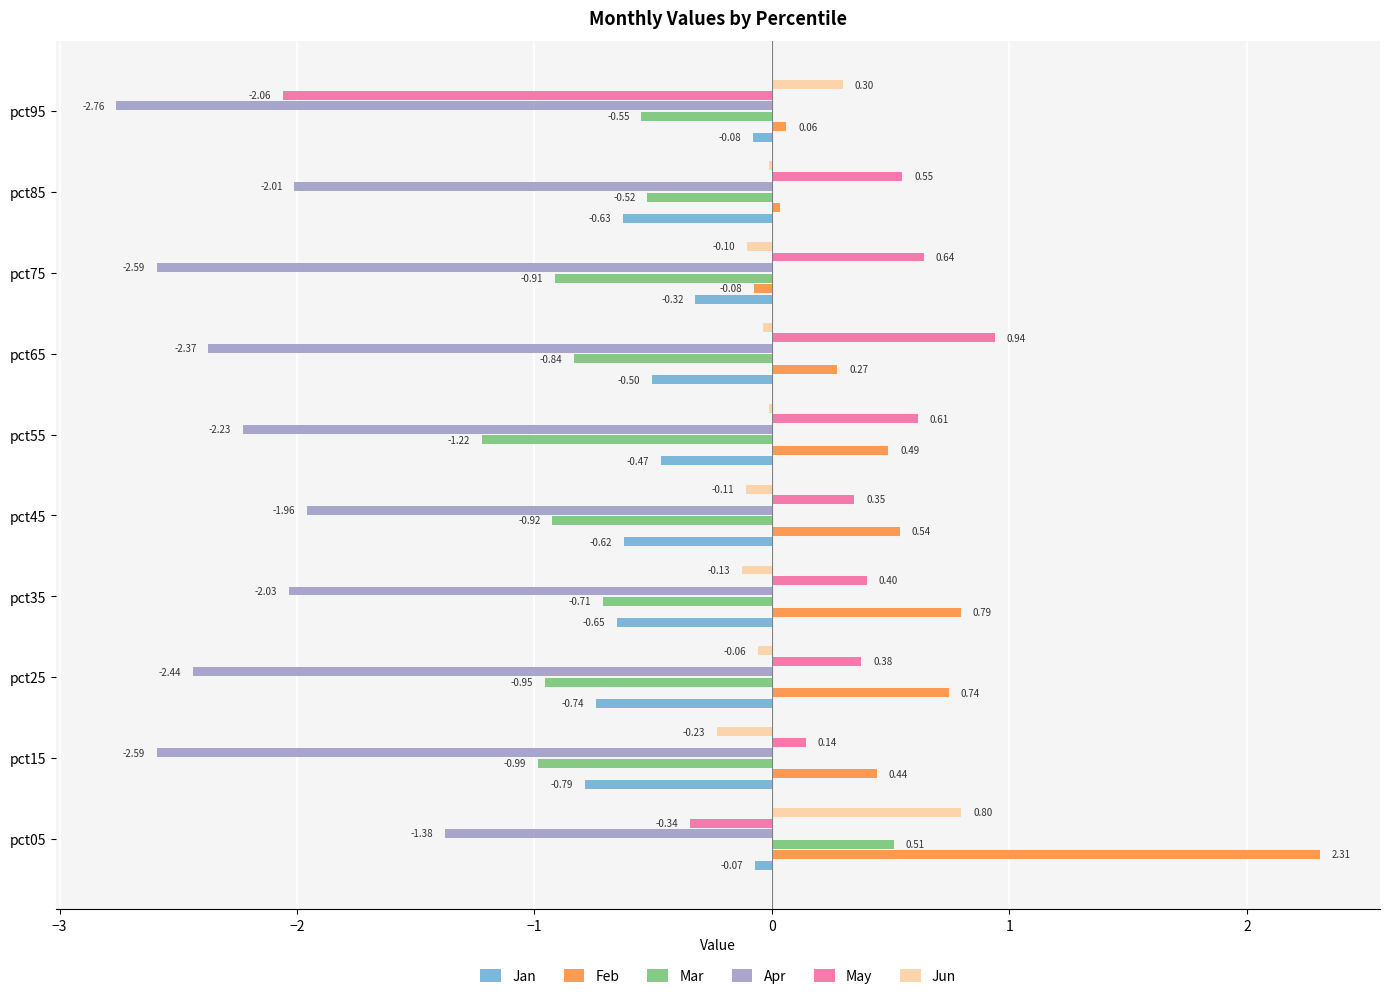

At which label is Apr closest to -2?

pct85